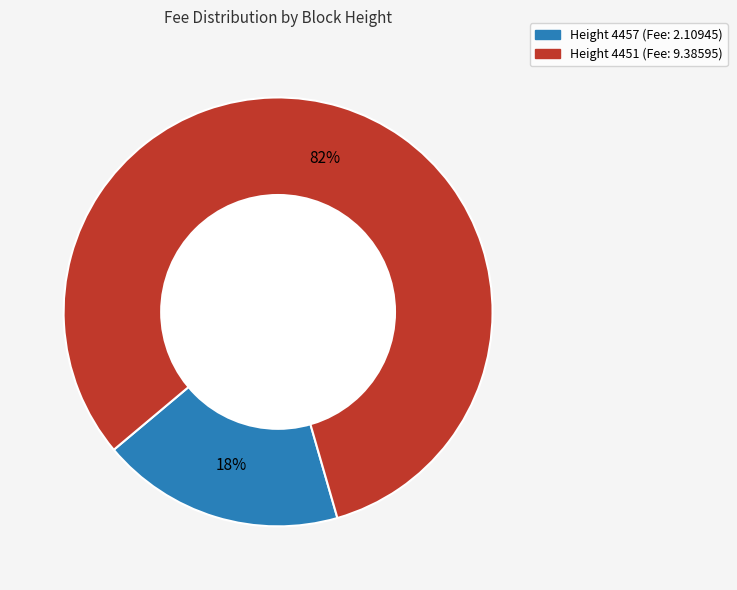

To the nearest percent, what is the average slice percentage?

50%